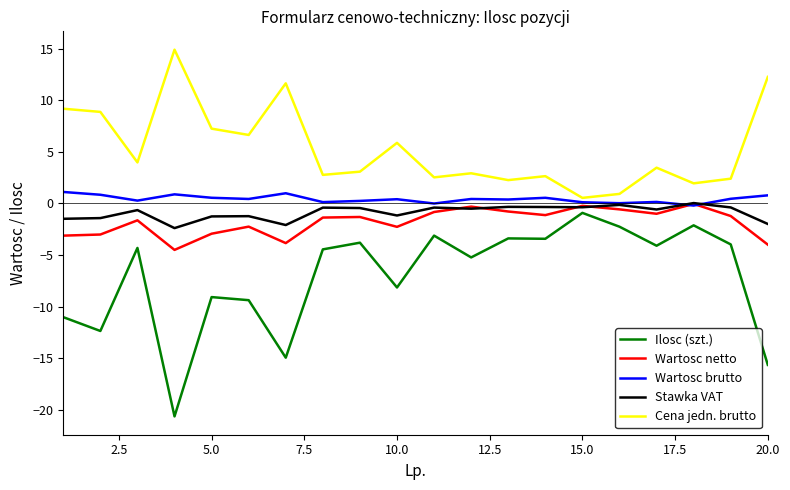

How many lines are shown in the chart?

5